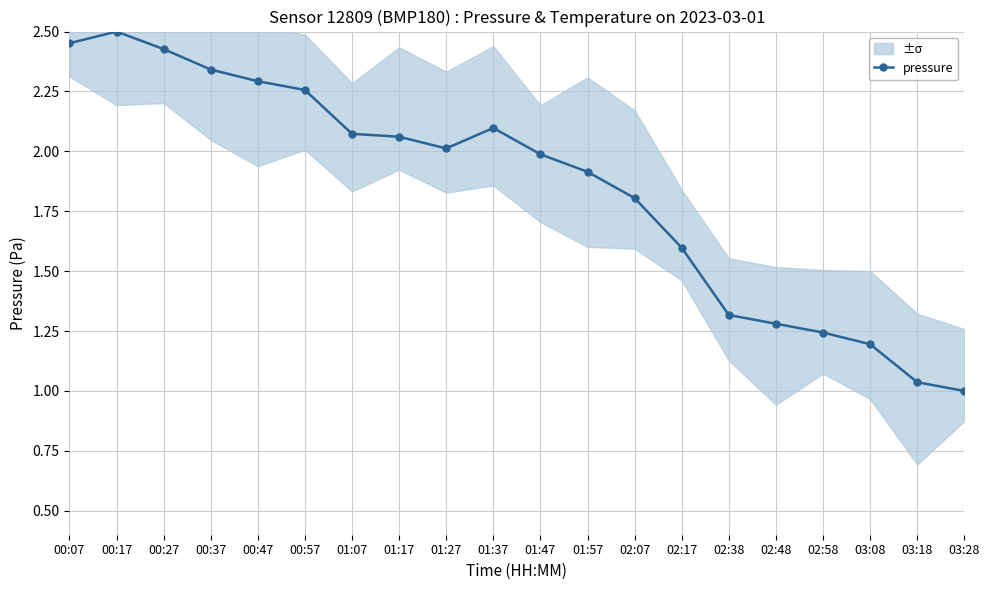

Reading right to left, transcribe all the data shown in this chart.

1.0	1.0	1.2	1.2	1.3	1.3	1.6	1.8	1.9	2.0	2.1	2.0	2.1	2.1	2.3	2.3	2.3	2.4	2.5	2.5